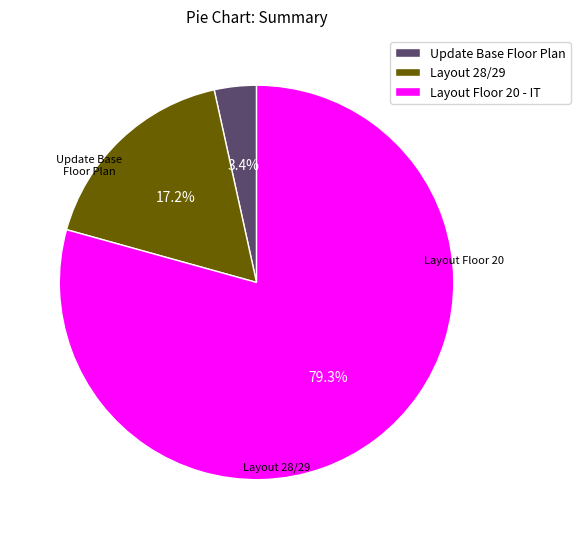

Count the number of slices in the pie.

3